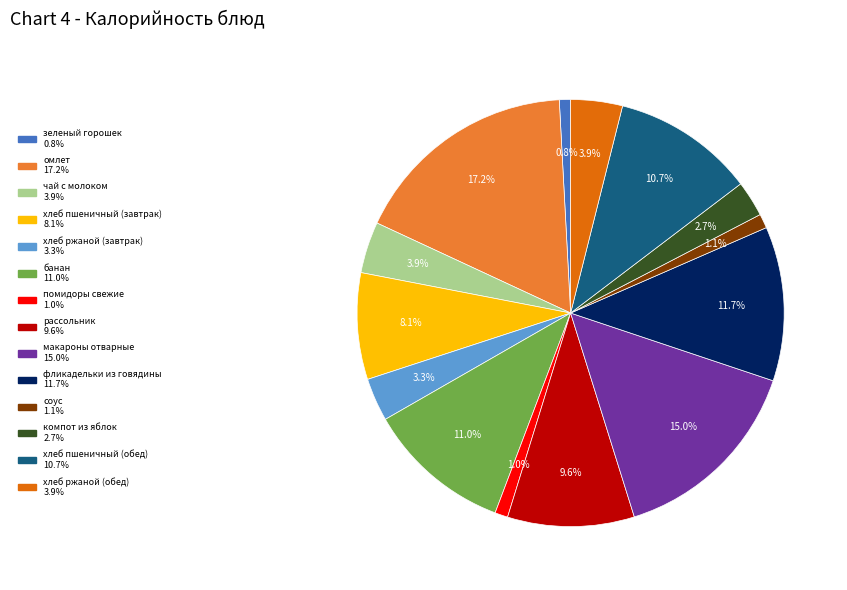

How many segments does this pie chart have?

14